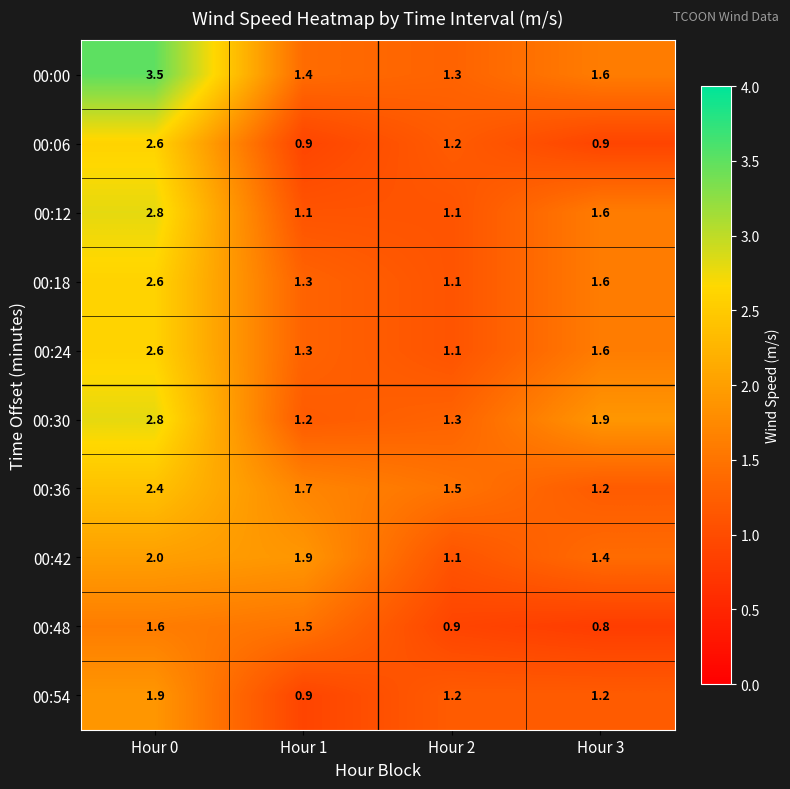

Which series has the largest range (max minus min)?

00:00